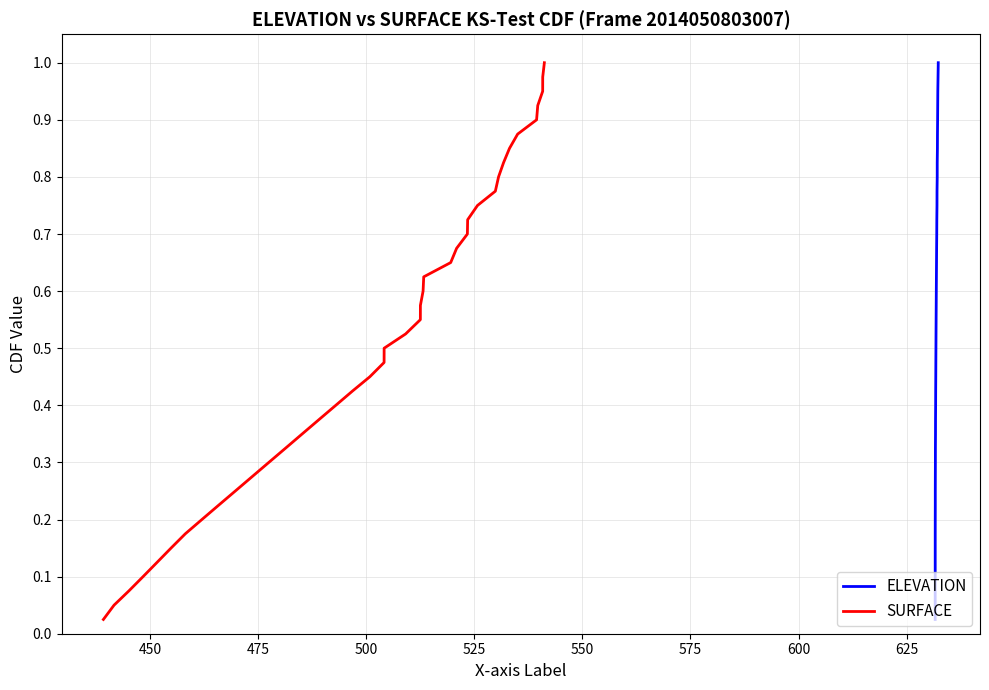

Is the value of ELEVATION at 30 greater than the value of SURFACE at 34?

No